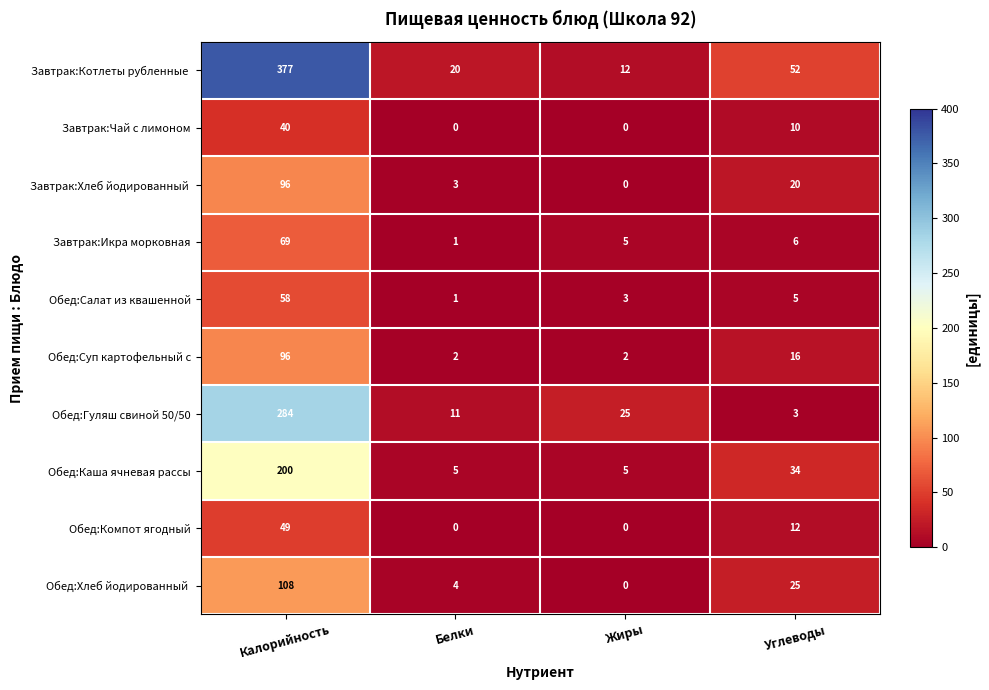

Where is Обед:Каша ячневая рассы nearest to the value 102?

Углеводы